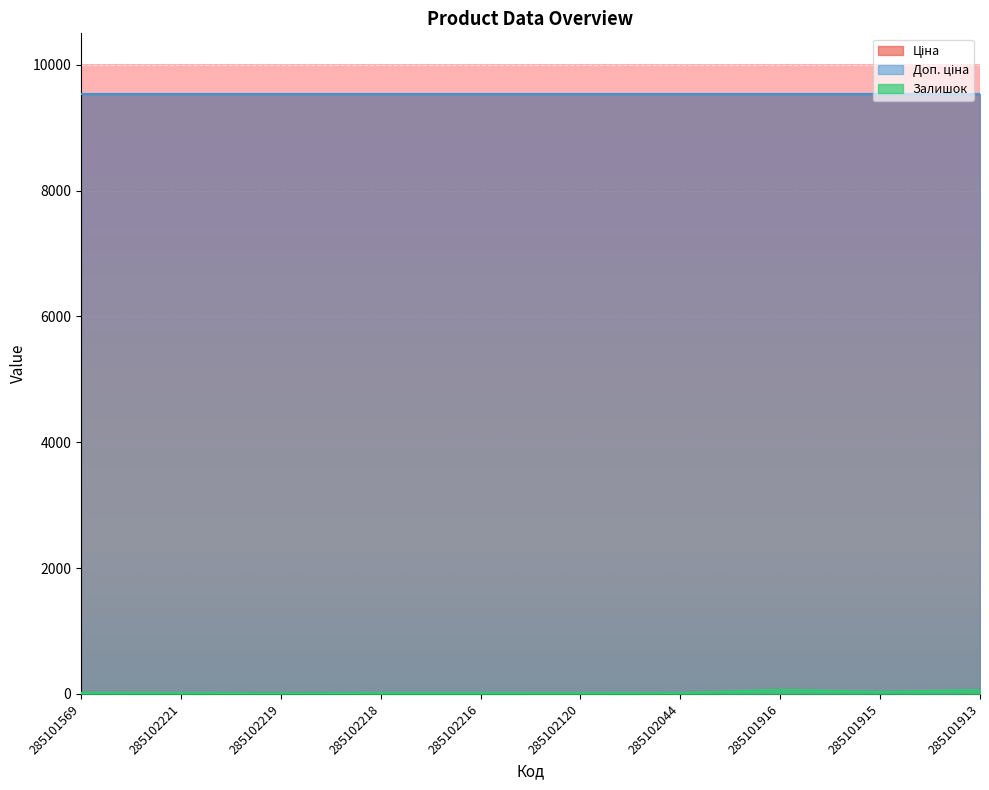

True or false: Ціна and Залишок cross at least once.

False